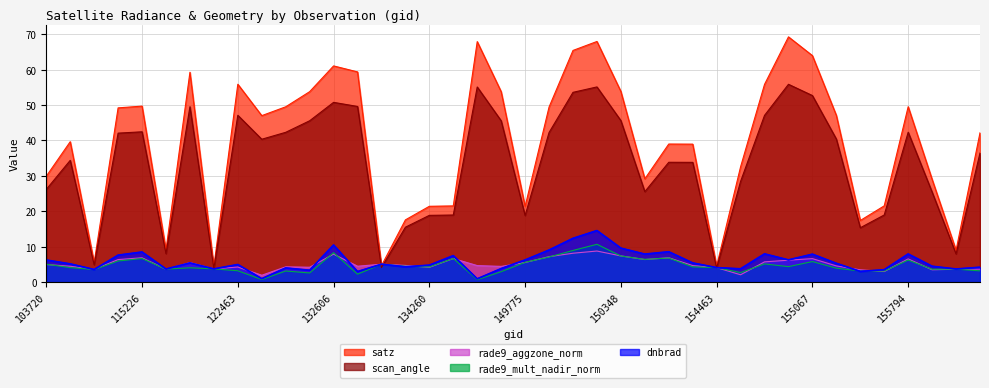

What position from the left is 149775?

21